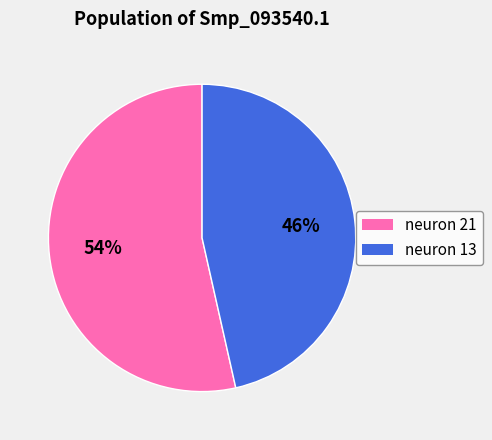

The neuron 13 slice represents 35% of the pie. True or false?

False